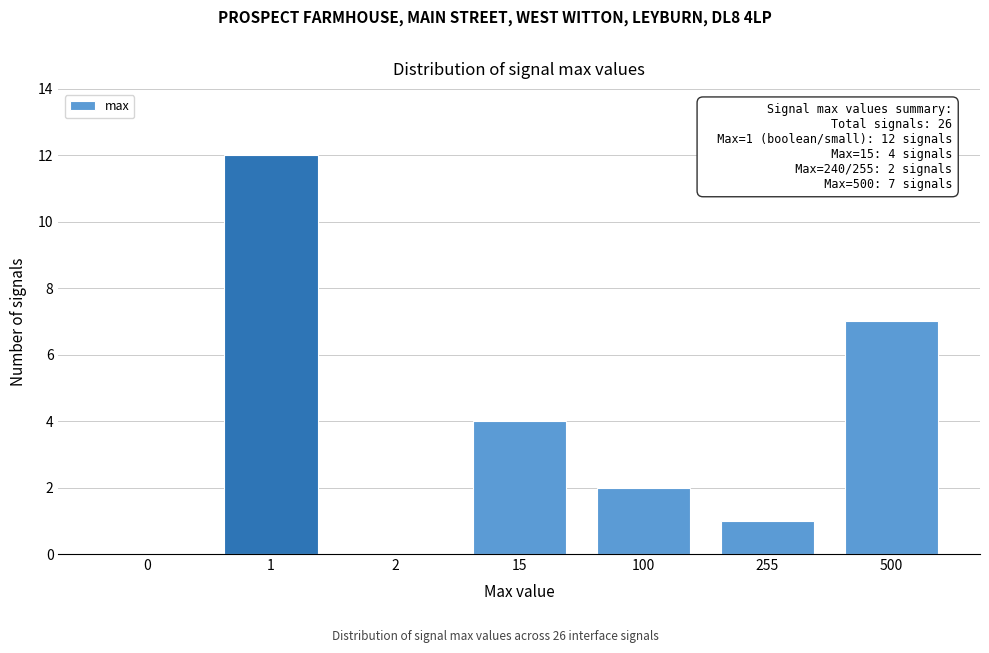

Reading left to right, transcribe all the data shown in this chart.

0=0	1=12	2=0	15=4	100=2	255=1	500=7